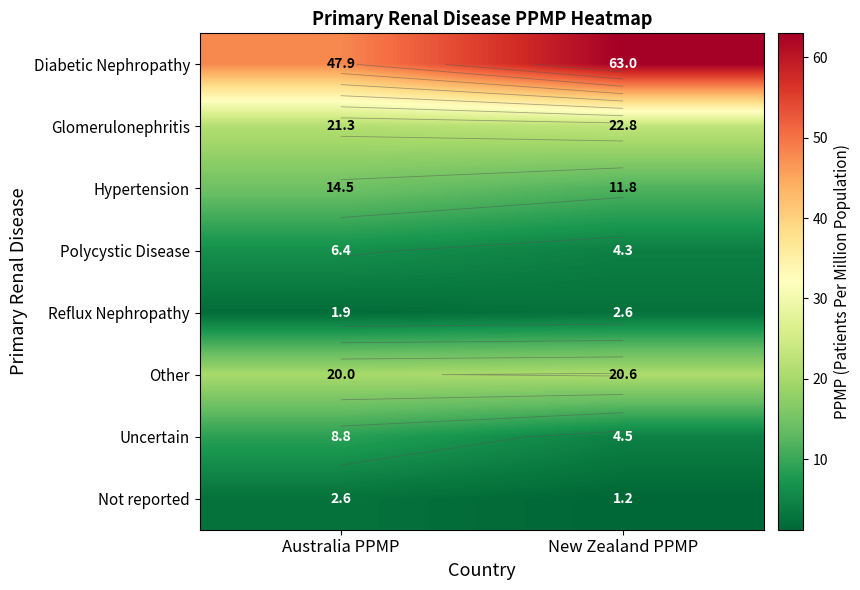

At which label is Polycystic Disease closest to 5?

New Zealand PPMP